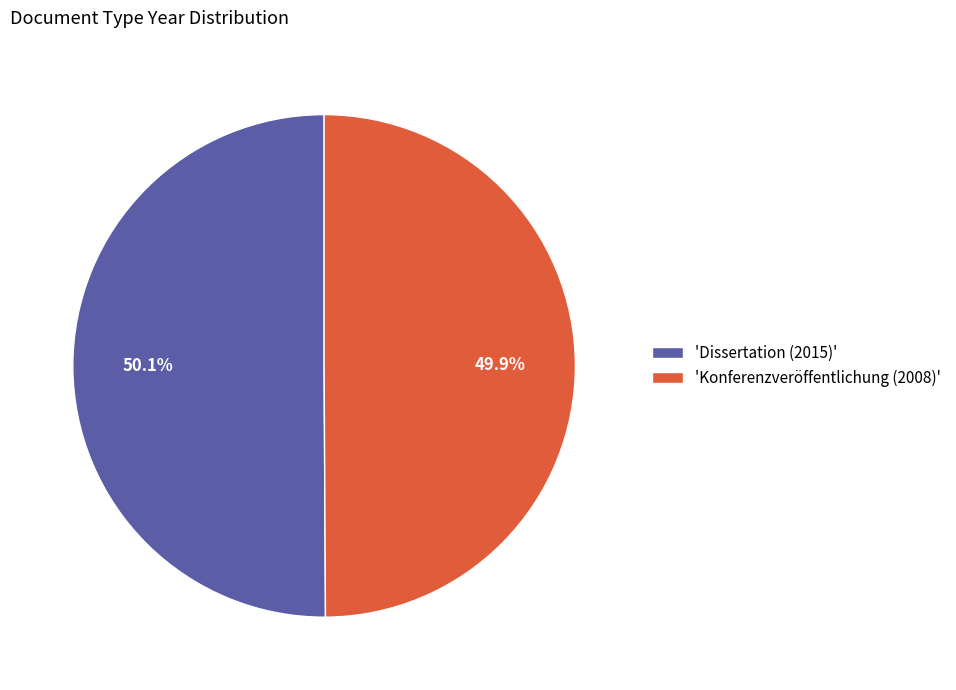

Count the number of slices in the pie.

2